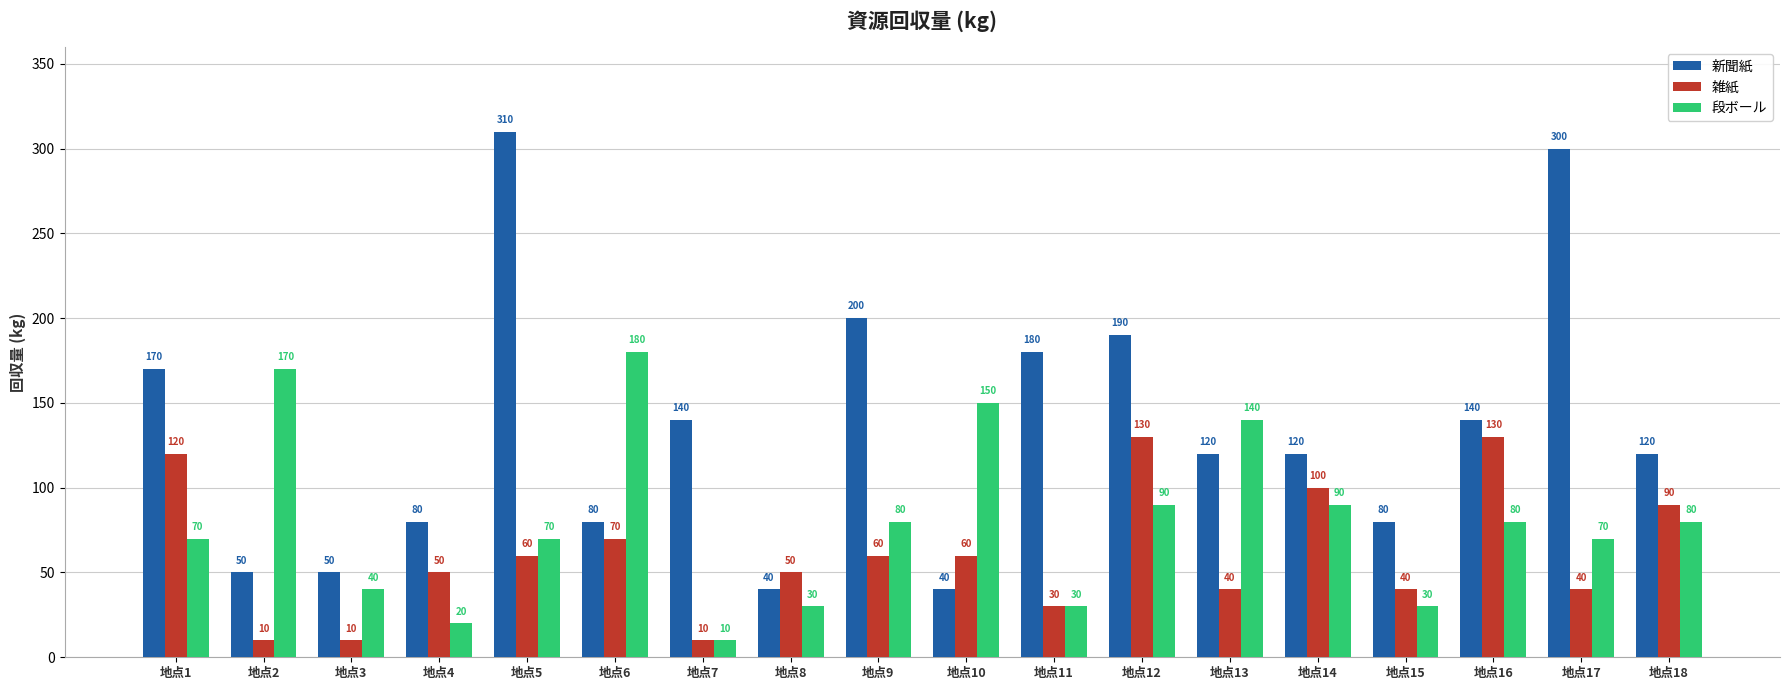

What are all the series names shown in the legend?

新聞紙, 雑紙, 段ボール